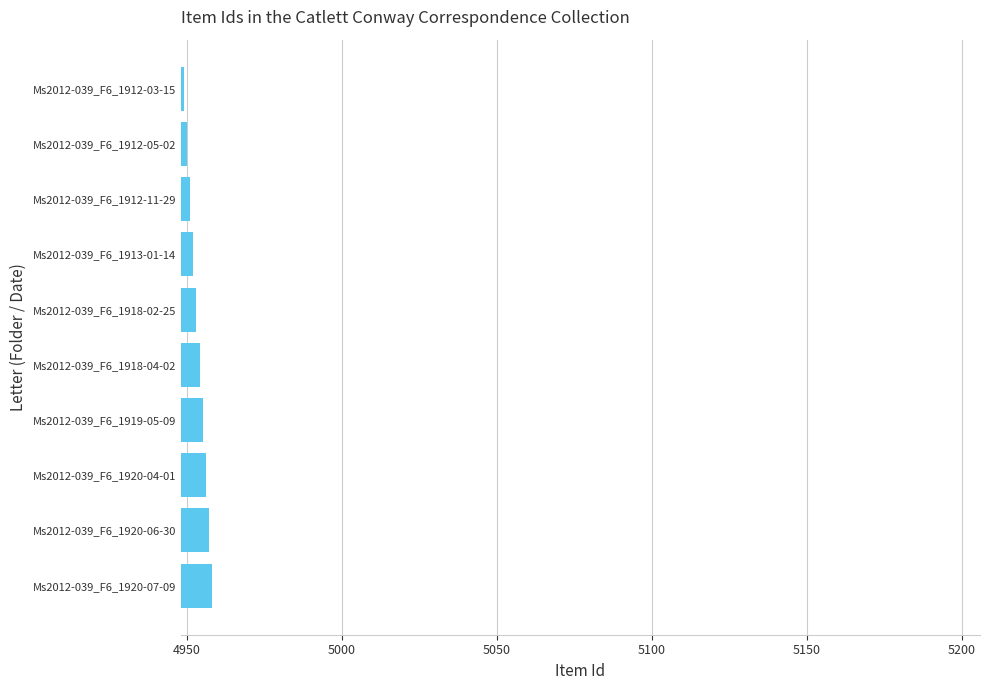

What is the maximum value shown in the chart?

4958